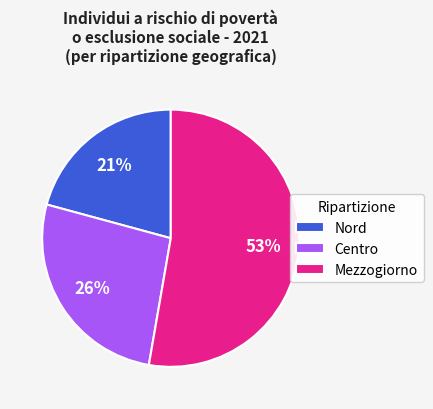

Rank the categories by value from lowest to highest.

Nord, Centro, Mezzogiorno